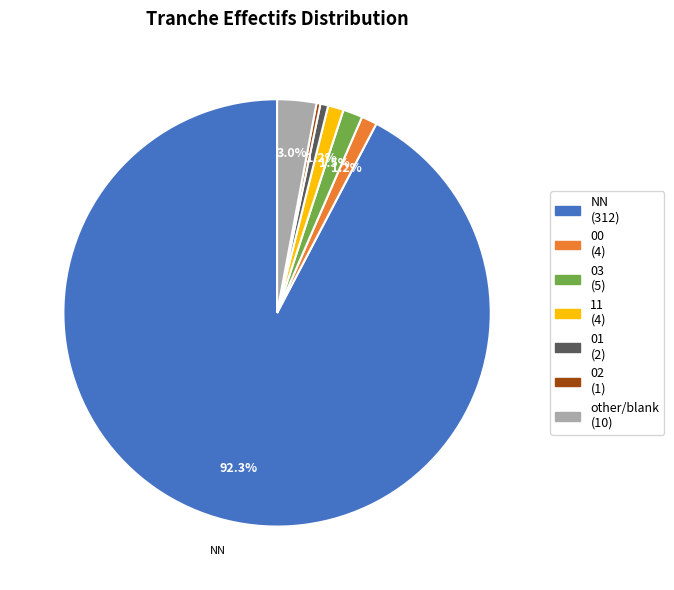

Does any single category account for the majority?

Yes